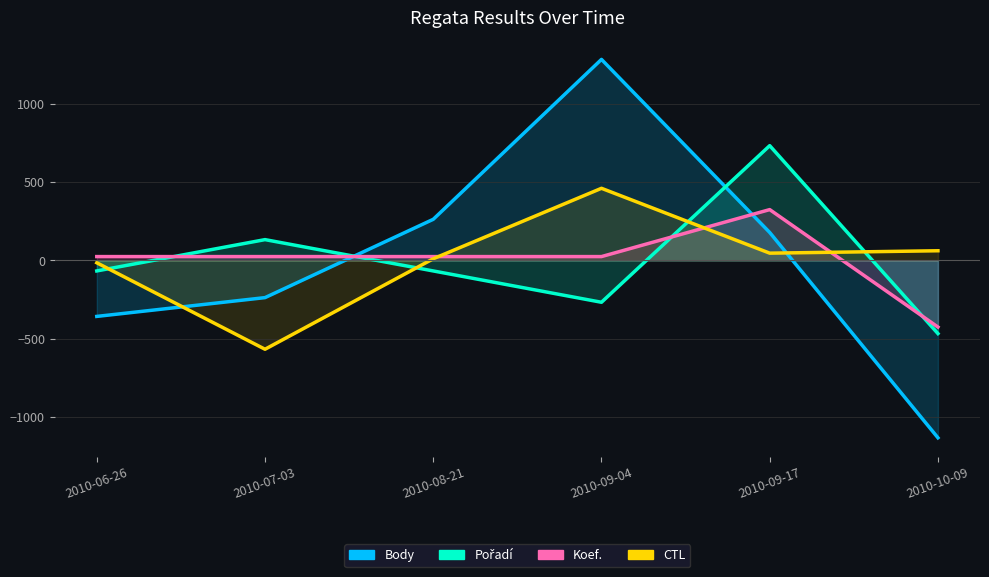

What is the label of the 3rd point from the right?

2010-09-04